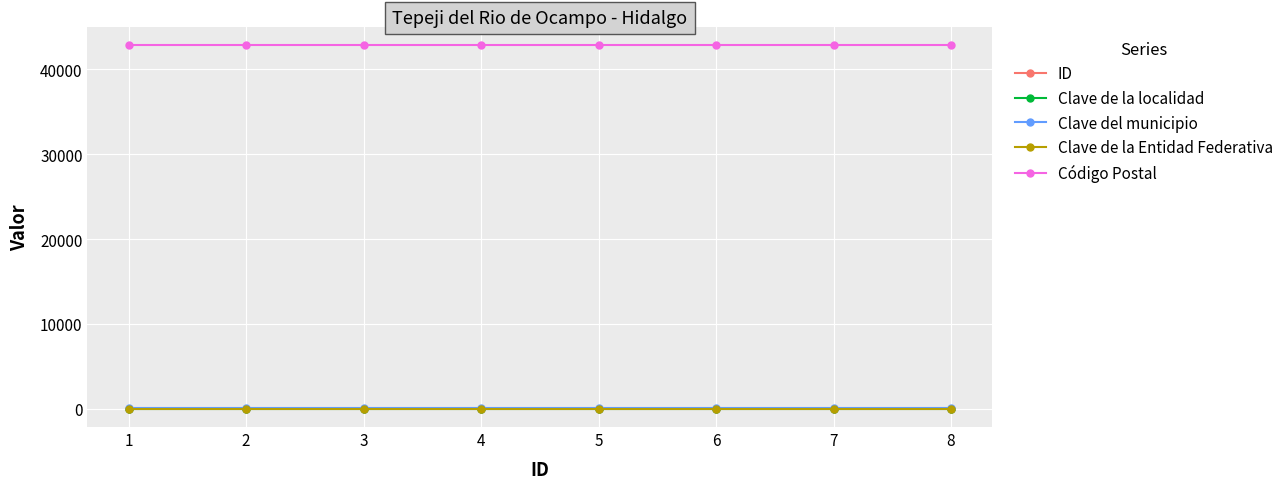

The value of Código Postal at 3 is 74011. True or false?

False